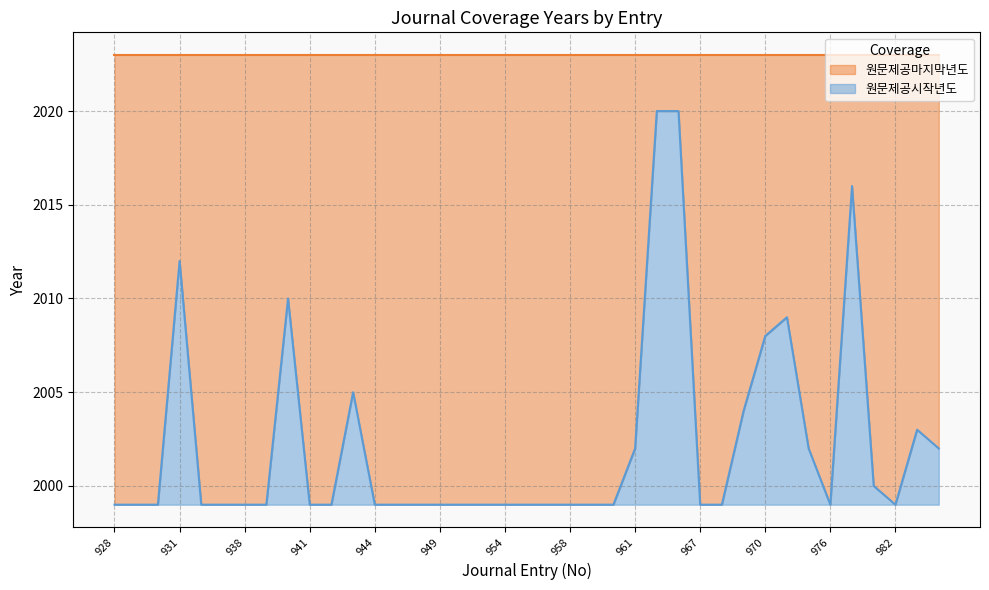

What is the average value?

2002